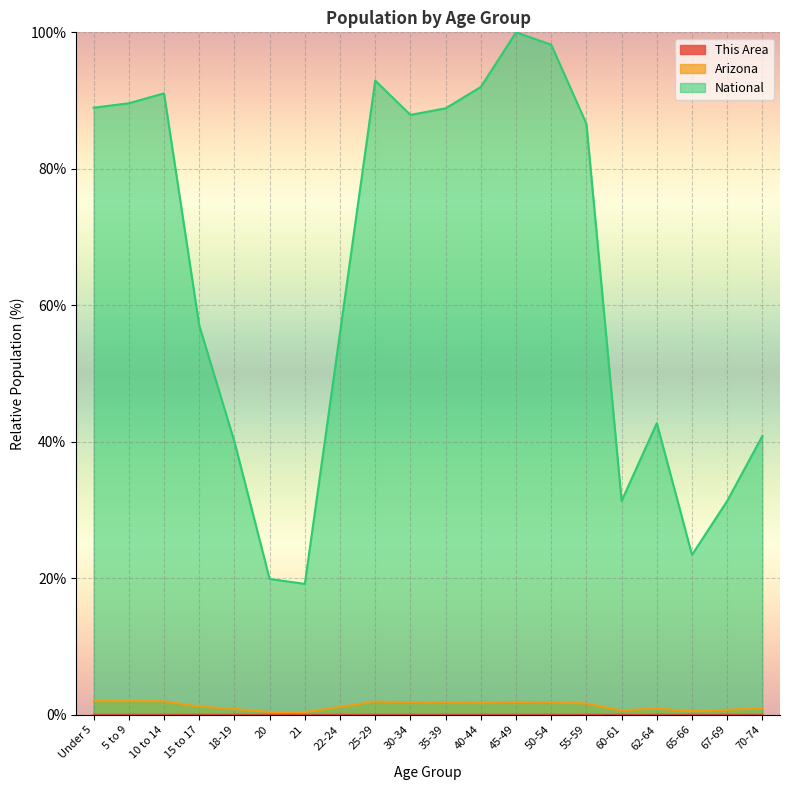

How many lines are shown in the chart?

3